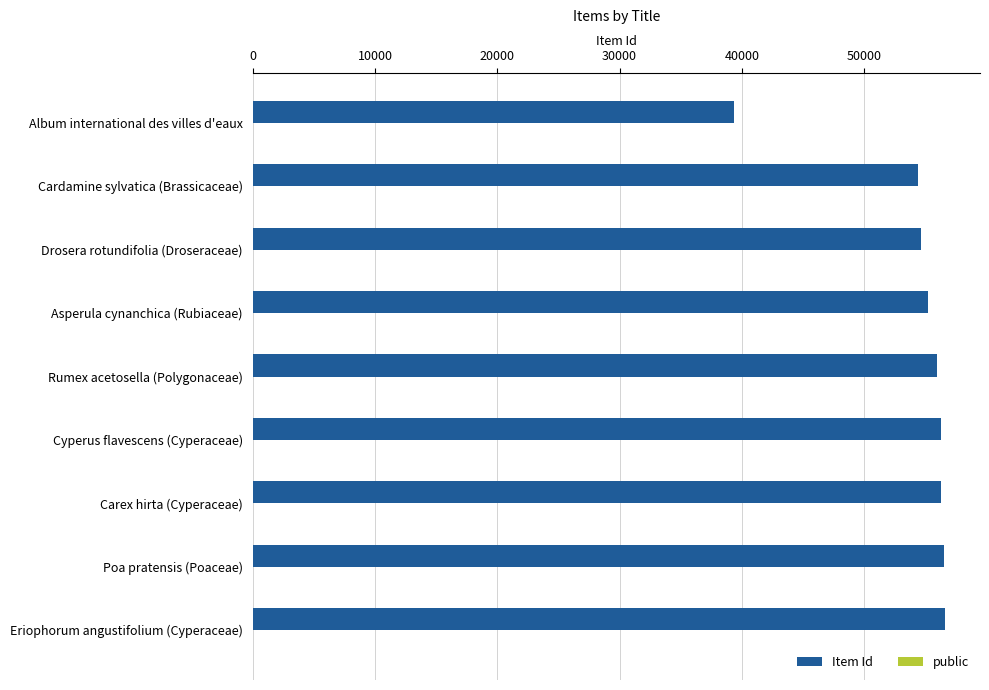

True or false: Item Id has a value of 54665 at Drosera rotundifolia (Droseraceae).

True